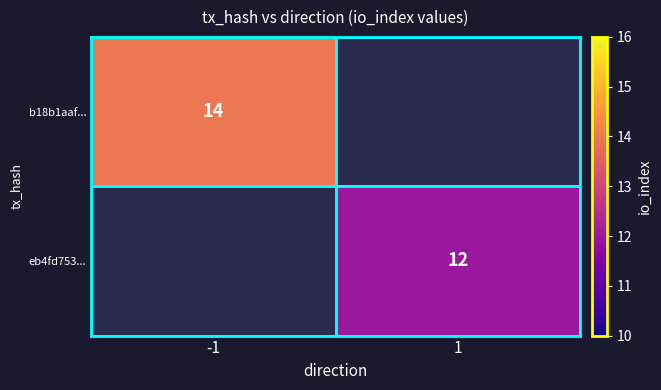

At how many categories does at least one series exceed 12?

1